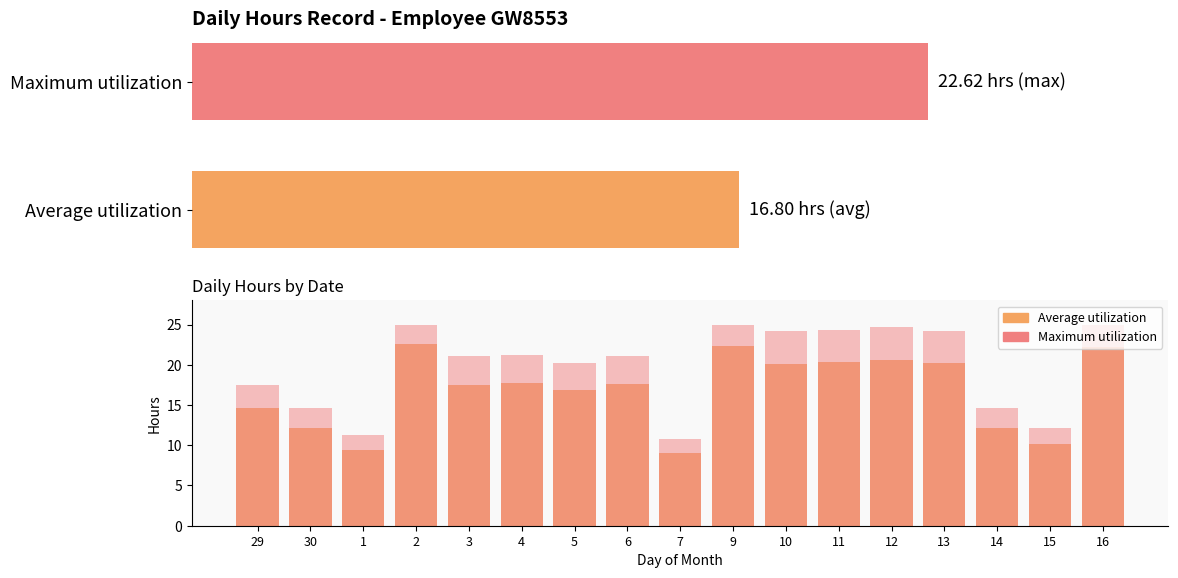

Which series has the largest range (max minus min)?

Maximum utilization